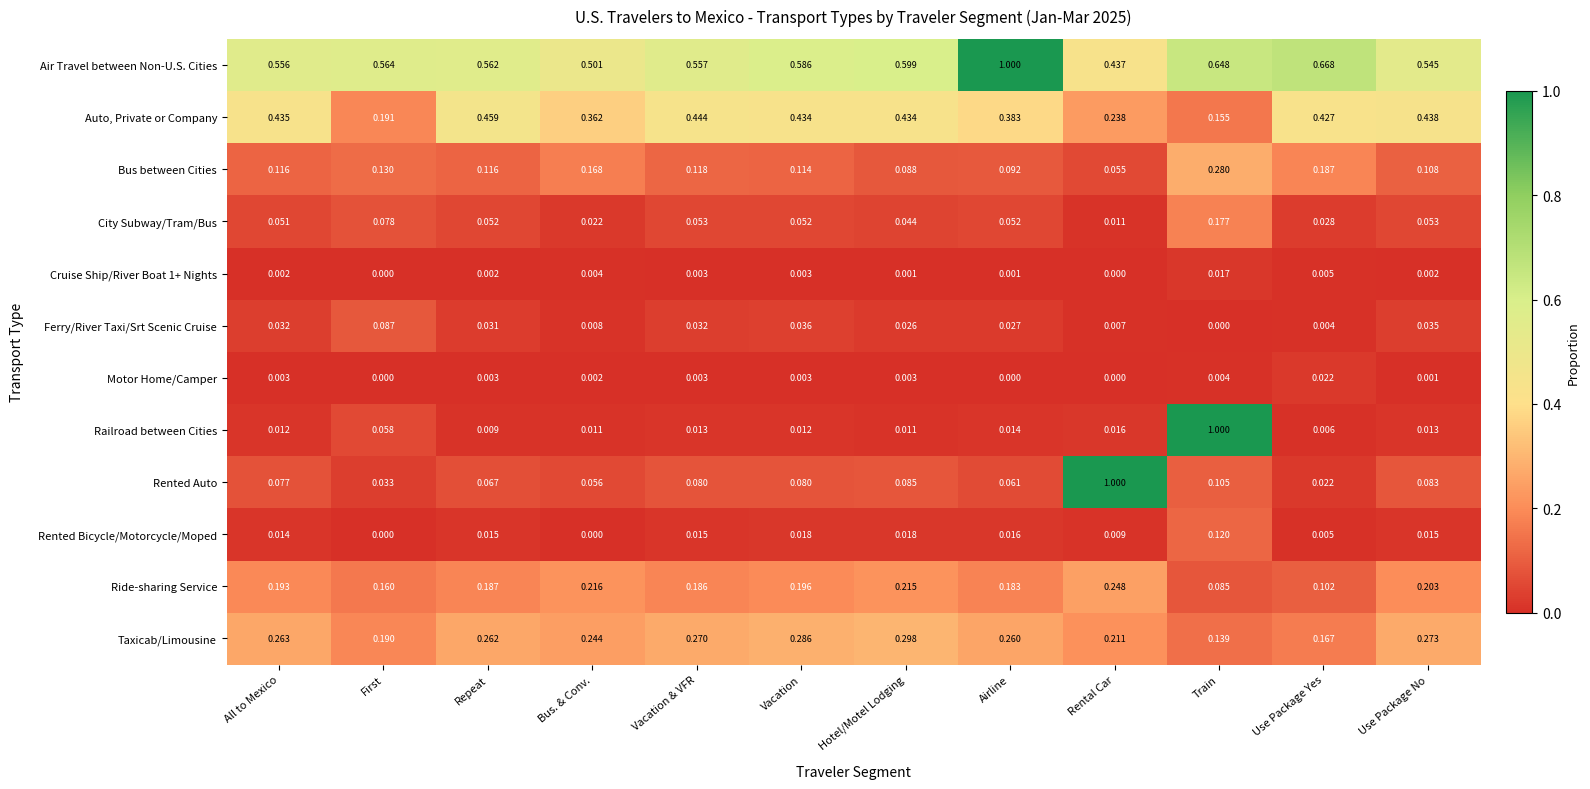

Which series has the widest spread of values?

Railroad between Cities